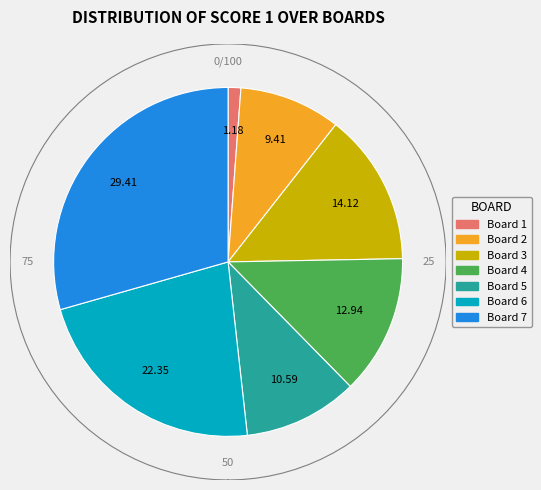

Approximately how many times larger is the value at Board 4 compared to Board 2?

1.4